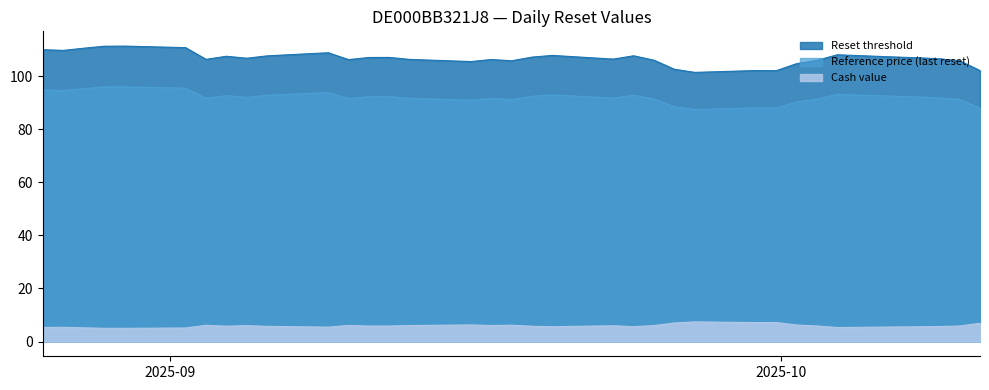

The value of Reference price (last reset) at 26 is 25.7. True or false?

False